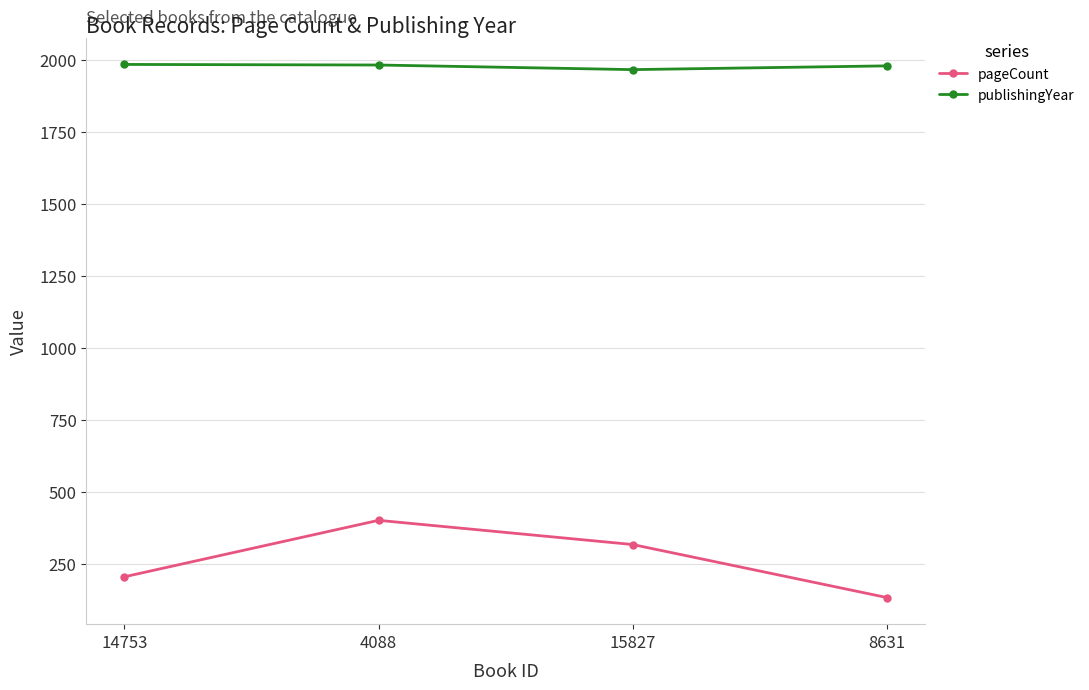

What is the average value of the publishingYear series?

1977